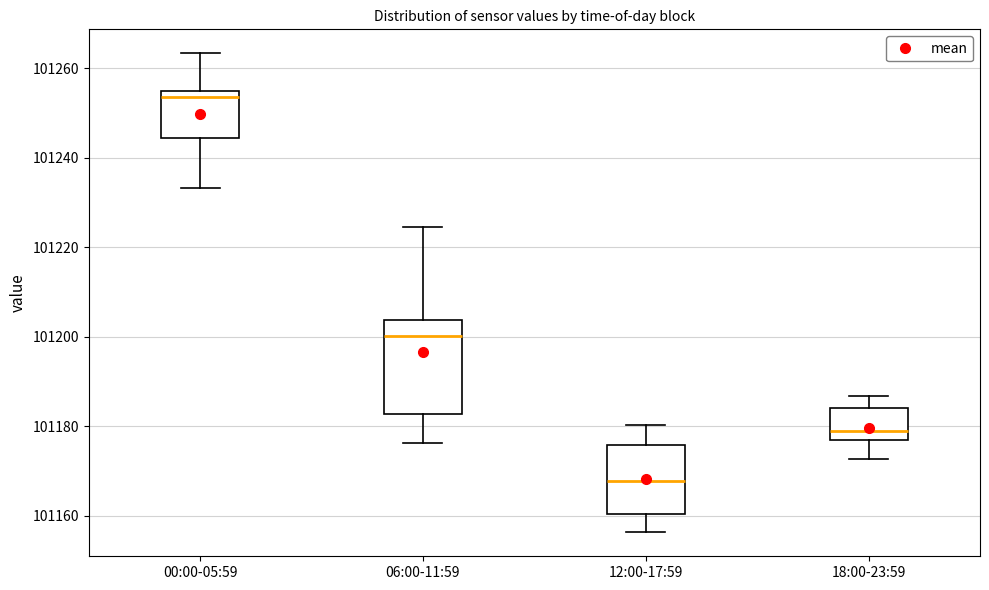

Comparing the boxes themselves (not the whiskers), which one is the tallest?

06:00-11:59